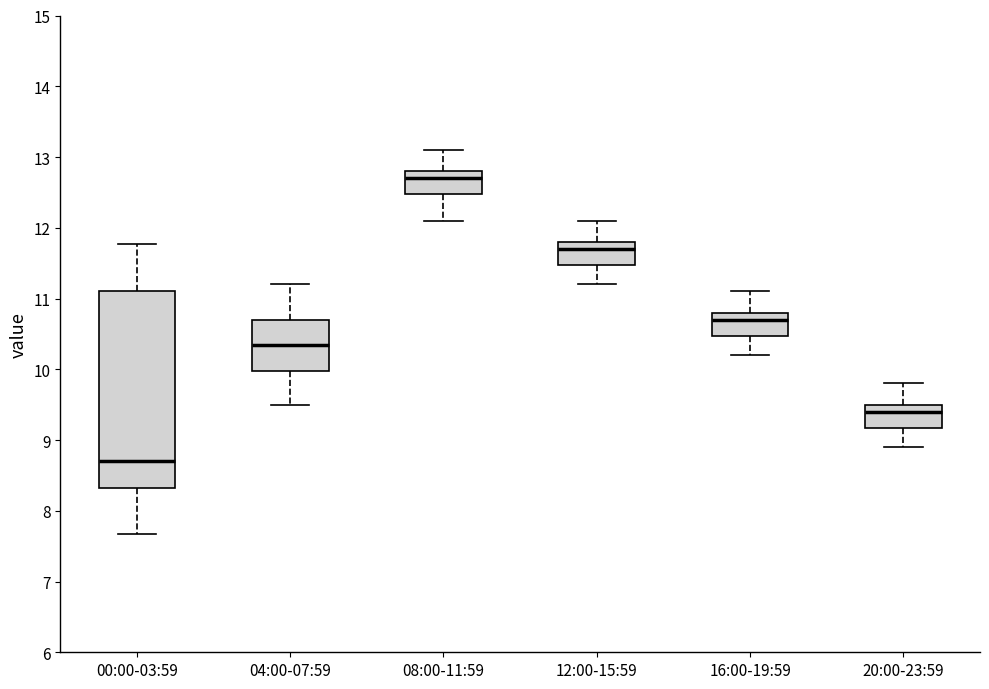

Which box is the tallest, from its lower edge to its upper edge?

00:00-03:59